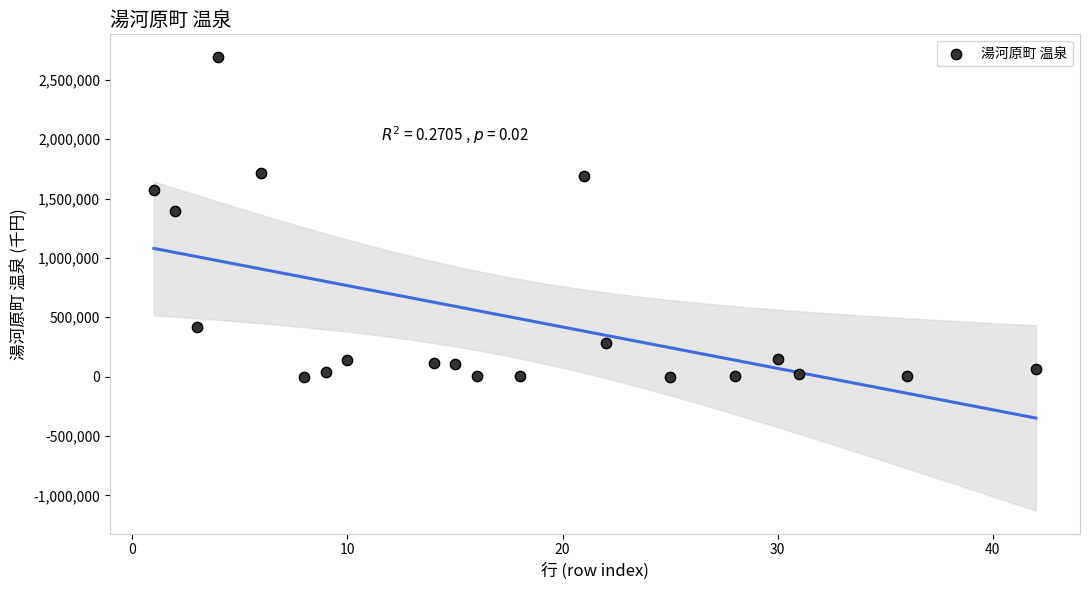

What is the range of Y values (max minus min)?

2691386